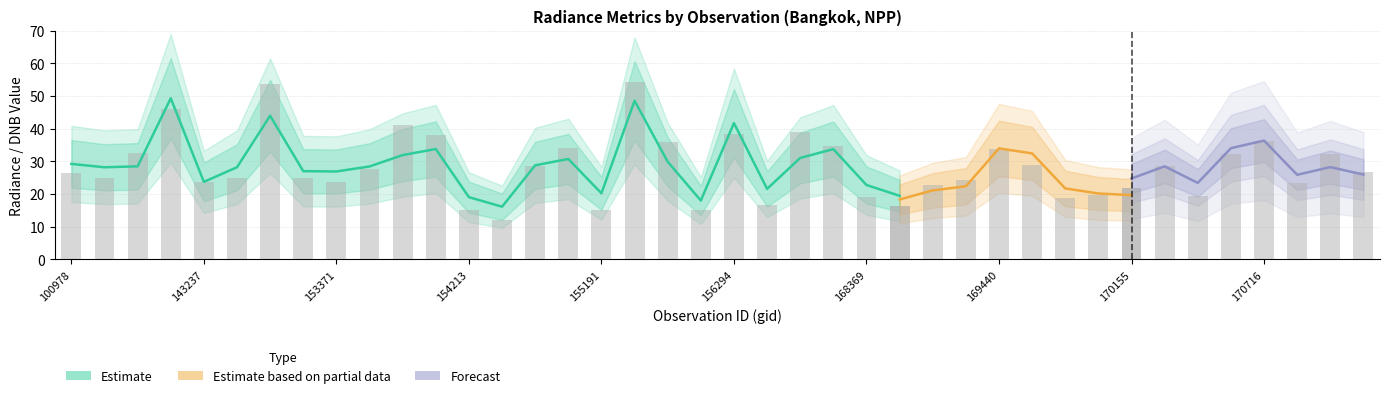

Reading left to right, what are all the values shown in this chart?

rade9_aggzone_norm: 100978=29.2	102352=28.2	103448=28.5	103686=49.3	143237=23.7	146194=28.2	148741=43.9	152628=27.0	153371=26.9	153652=28.4	153840=31.9	154022=33.8	154213=19.0	154406=16.1	154607=28.8	155011=30.7	155191=20.2	155557=48.5	155937=29.9	156115=18.0	156294=41.7	157034=21.6	157819=31.0	158550=33.7	168369=22.8	168722=19.5	169250=25.9	169262=25.9	169440=31.7	169621=31.7	169799=22.8	169981=23.4	170155=24.8	170168=28.5	170350=23.4	170531=34.0	170716=36.4	170898=25.9	171079=28.2	171271=26.0
rade9_mult_nadir_norm: 100978=29.6	102352=28.2	103448=28.8	103686=52.0	143237=23.7	146194=28.2	148741=54.7	152628=26.5	153371=26.7	153652=28.7	153840=37.9	154022=38.0	154213=17.0	154406=13.7	154607=29.2	155011=33.3	155191=17.1	155557=57.4	155937=31.7	156115=14.4	156294=43.4	157034=16.6	157819=35.3	158550=36.6	168369=16.9	168722=18.3	169250=21.1	169262=22.4	169440=34.0	169621=32.4	169799=21.7	169981=20.2	170155=19.7	170168=29.2	170350=19.0	170531=36.3	170716=36.4	170898=24.7	171079=28.3	171271=23.5
dnbrad: 100978=26.3	102352=25.0	103448=32.5	103686=46.1	143237=23.7	146194=25.0	148741=53.5	152628=25.0	153371=23.7	153652=27.6	153840=41.1	154022=37.9	154213=15.1	154406=11.9	154607=28.6	155011=34.0	155191=15.2	155557=54.2	155937=35.8	156115=15.1	156294=38.5	157034=16.5	157819=38.9	158550=34.5	168369=19.1	168722=16.3	169250=22.6	169262=24.2	169440=33.9	169621=28.8	169799=18.9	169981=19.7	170155=21.7	170168=28.7	170350=19.4	170531=32.2	170716=36.4	170898=23.3	171079=32.2	171271=26.6